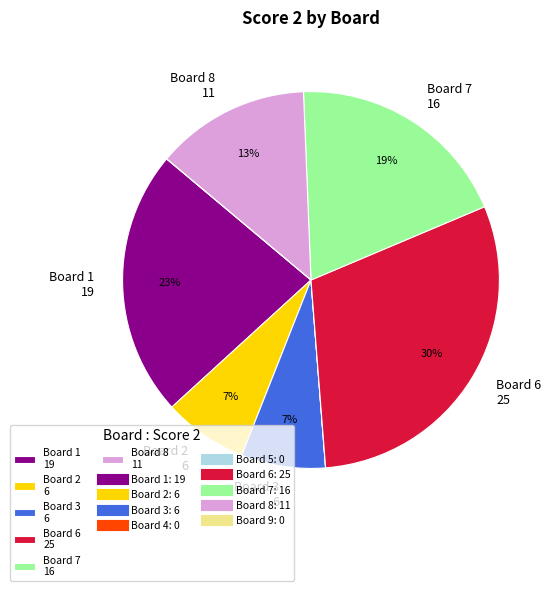

Is there a majority slice in this chart?

No